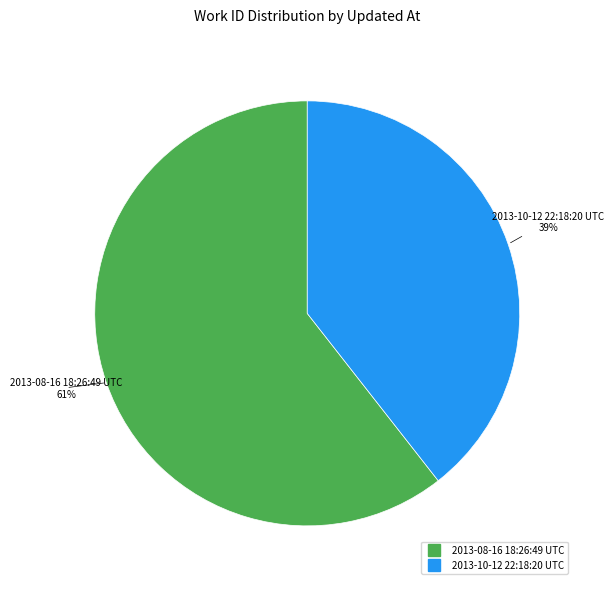

Is 2013-08-16 18:26:49 UTC the majority of the pie?

Yes